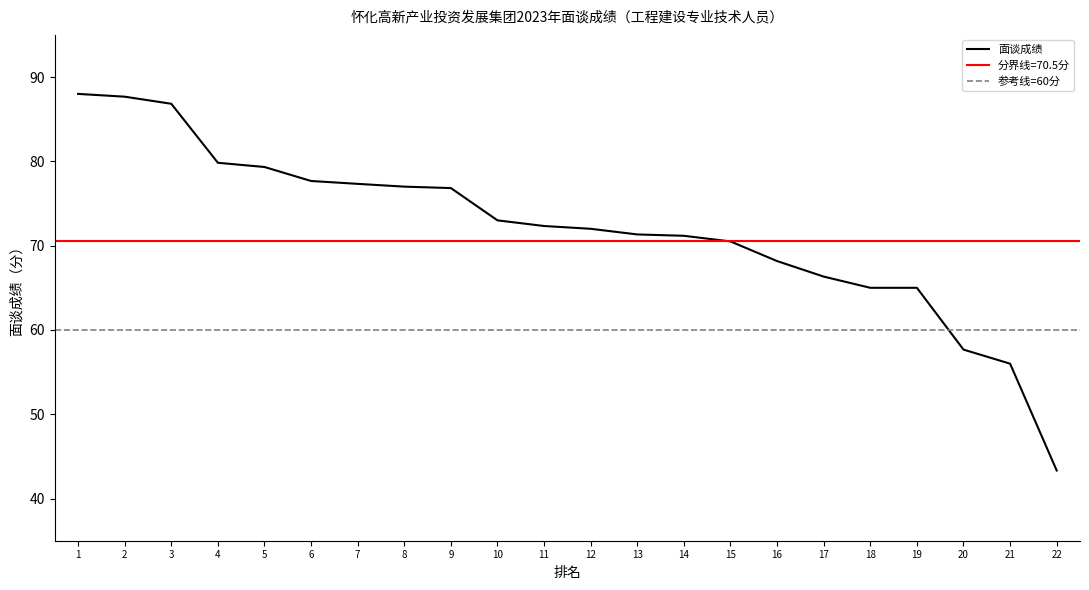

What is the minimum value for 面谈成绩?

43.3